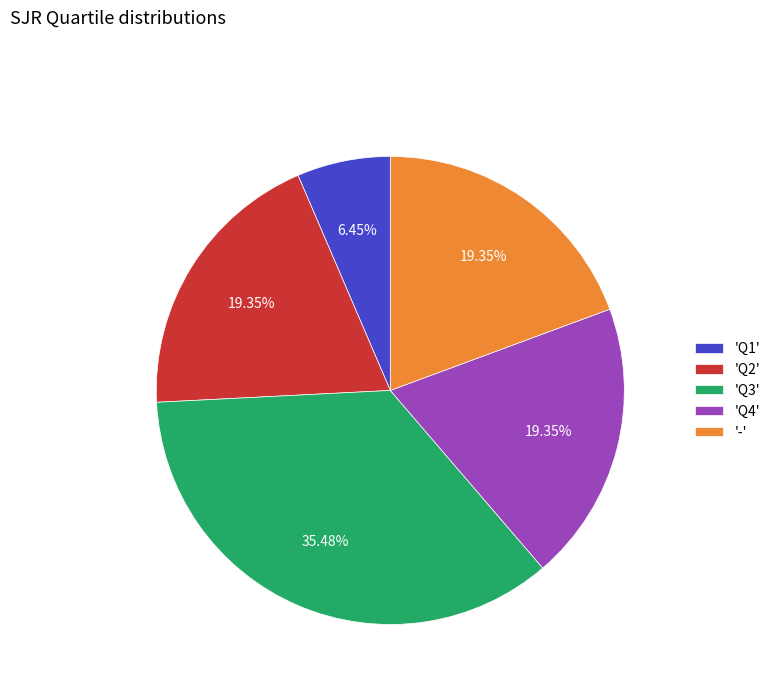

Between 'Q1' and 'Q3', which is larger?

'Q3'